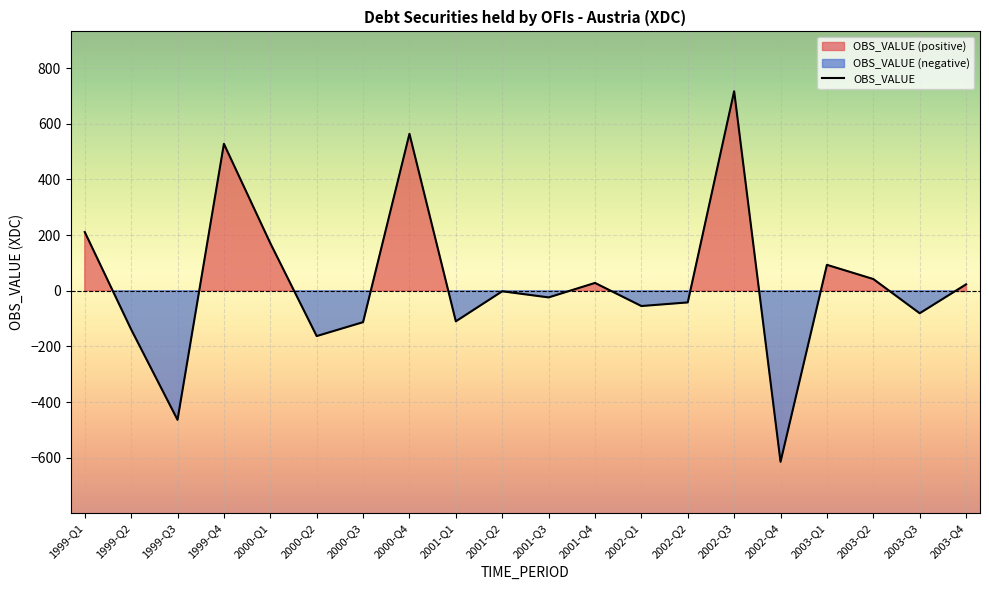

What is the label of the 5th point from the left?

2000-Q1